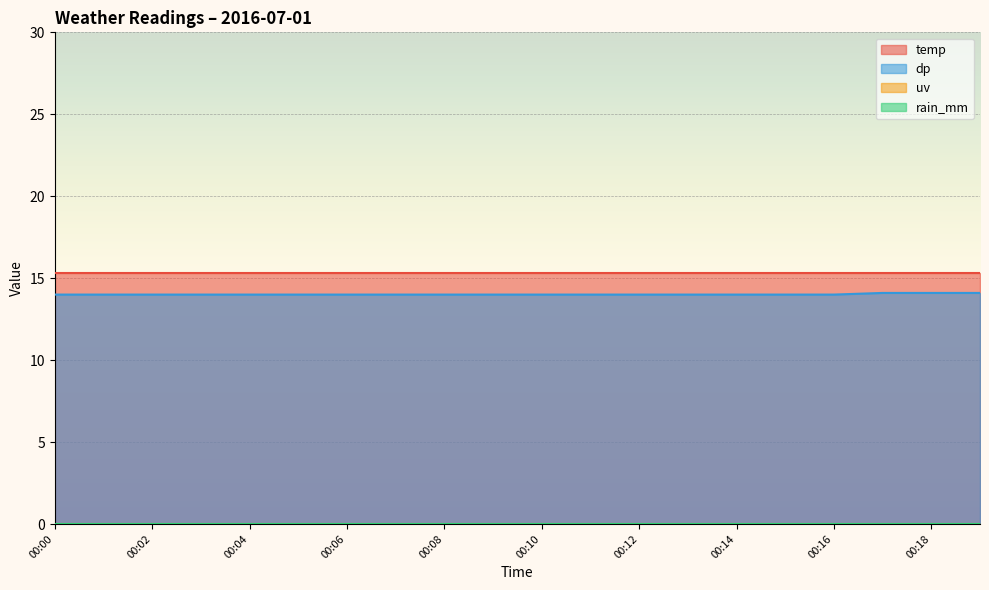

What is the difference between the second highest and minimum values in the dp series?

0.1